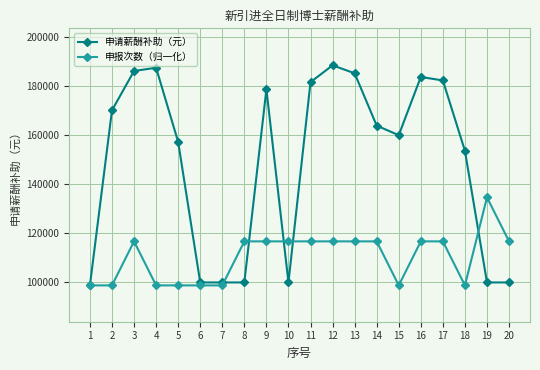

Is it true that 申请薪酬补助（元） equals 188568.0 at 12?

True